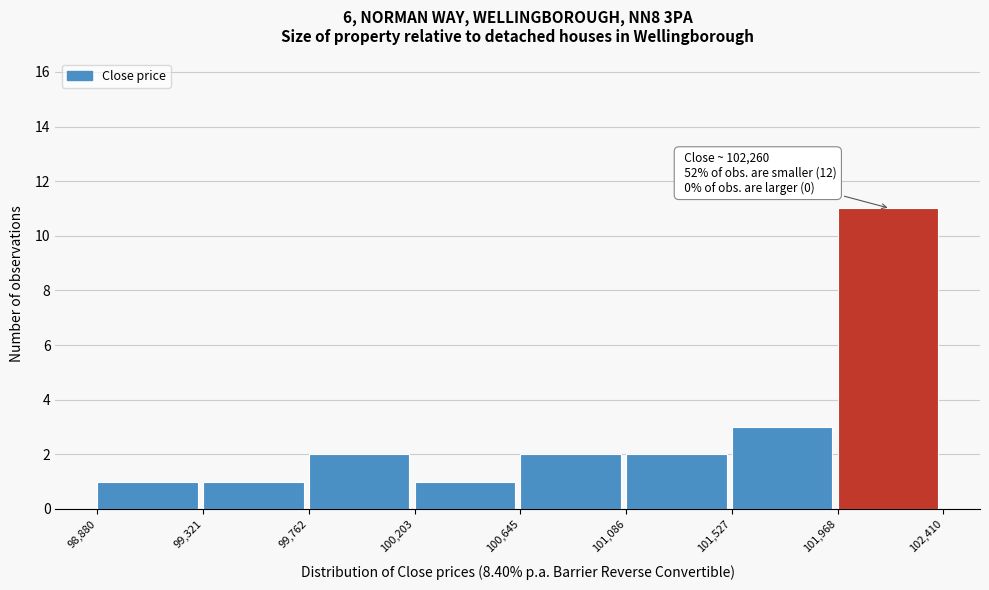

Over which range of the x-axis is the bar tallest?

101,968 to 102,410